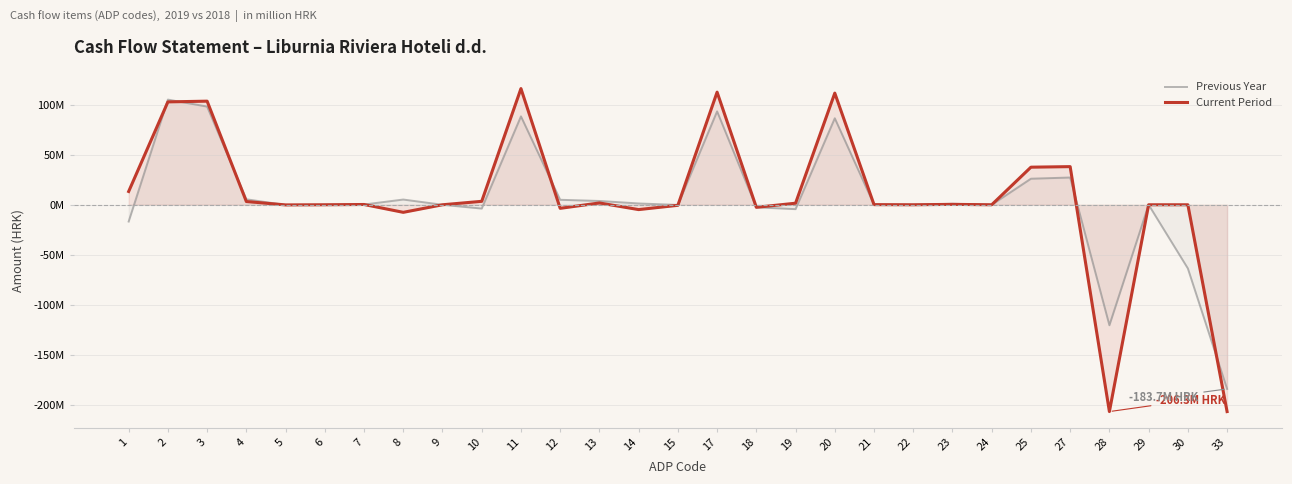

At which category does Previous Year reach its first local valley?

5